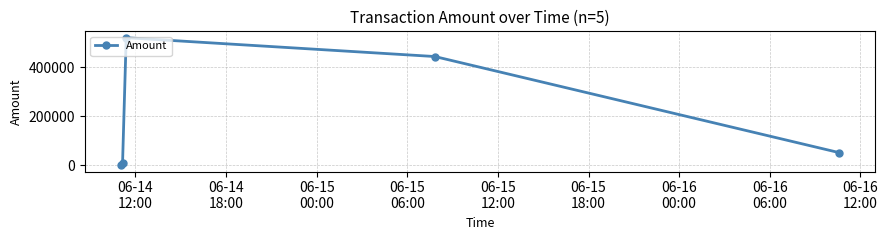

What is the value of the 3rd point from the left?

519407.9